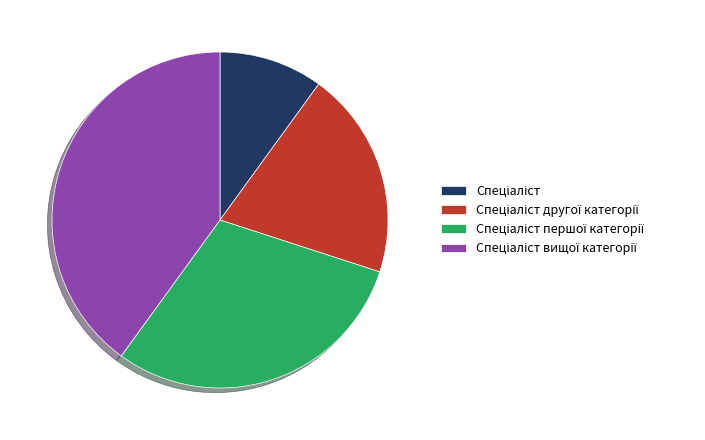

How many slices are in this pie chart?

4